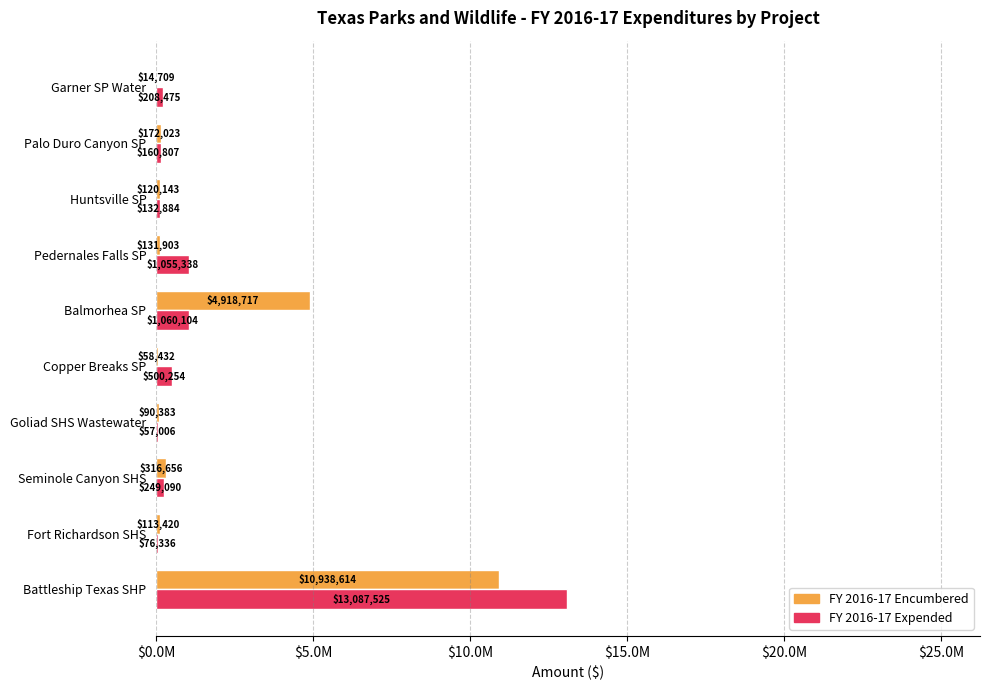

What are all the series names shown in the legend?

FY 2016-17 Encumbered, FY 2016-17 Expended